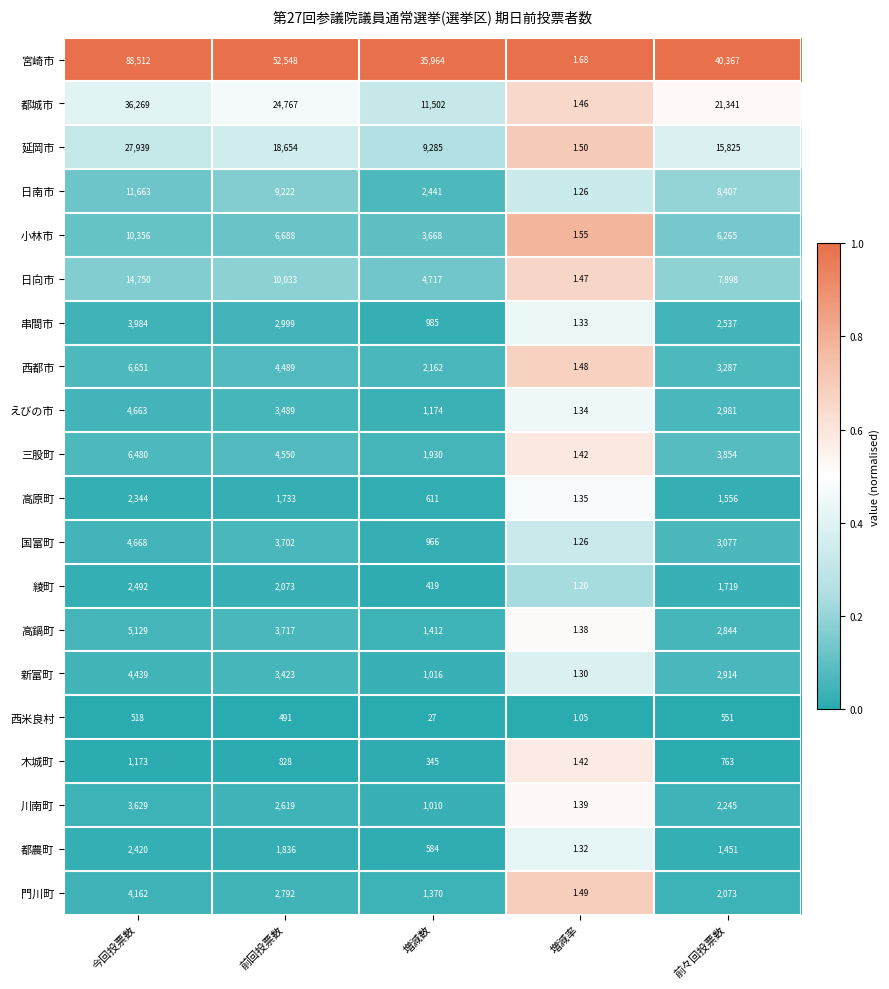

What is the total value across all series at 増減数?

81588.0